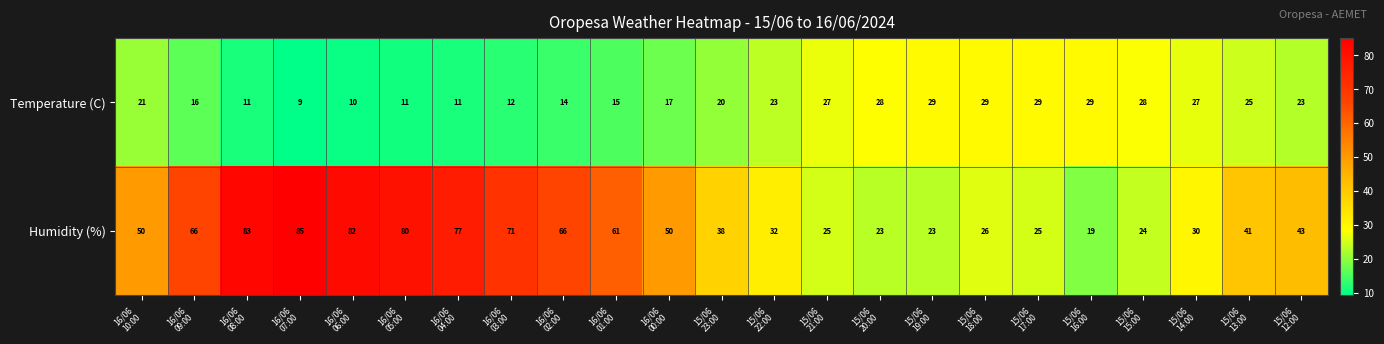

What is the minimum value shown in the chart?

9